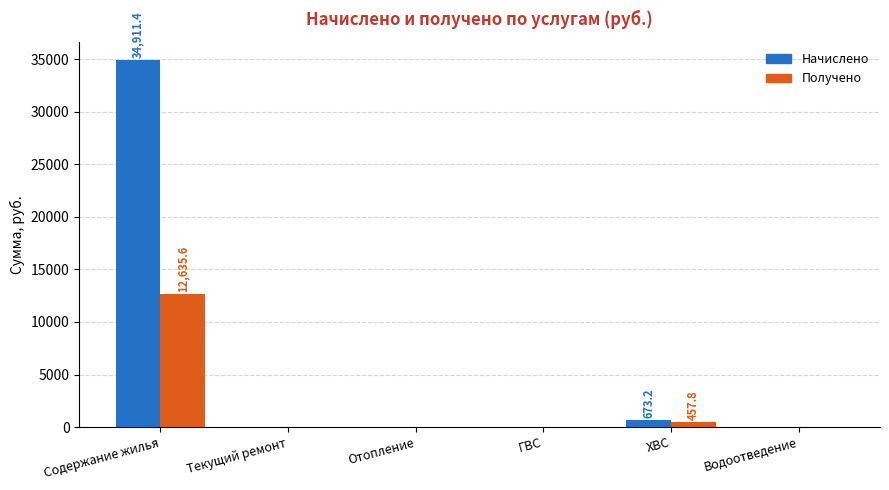

Reading left to right, what are all the values shown in this chart?

Начислено: 34911.4	0.0	0.0	0.0	673.2	0.0
Получено: 12635.6	0.0	0.0	0.0	457.8	0.0